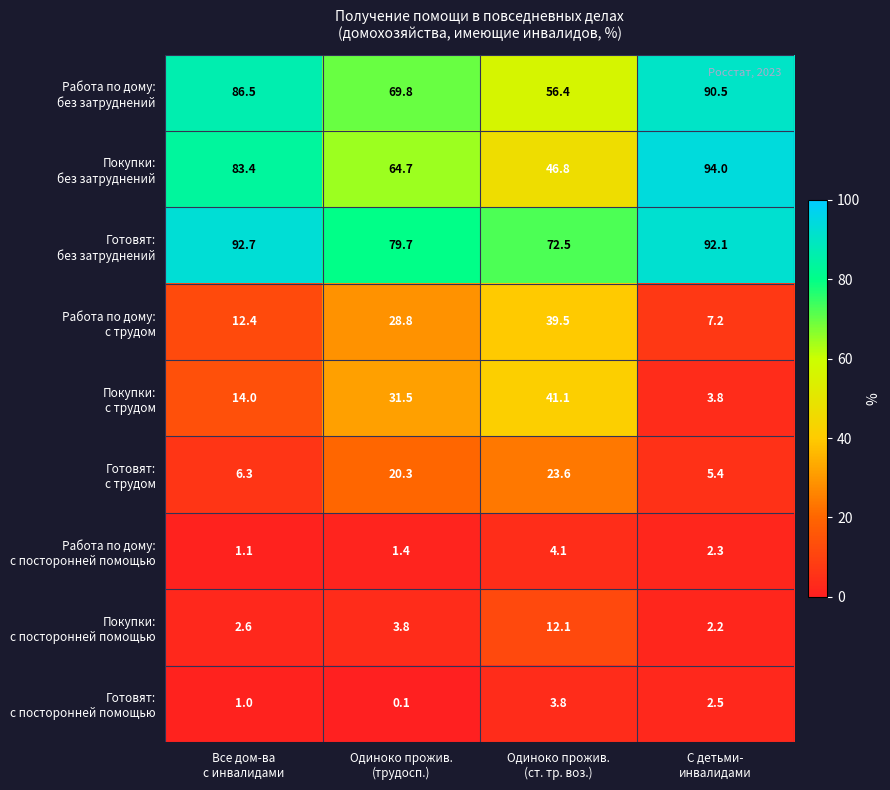

At how many categories does at least one series exceed 70?

4